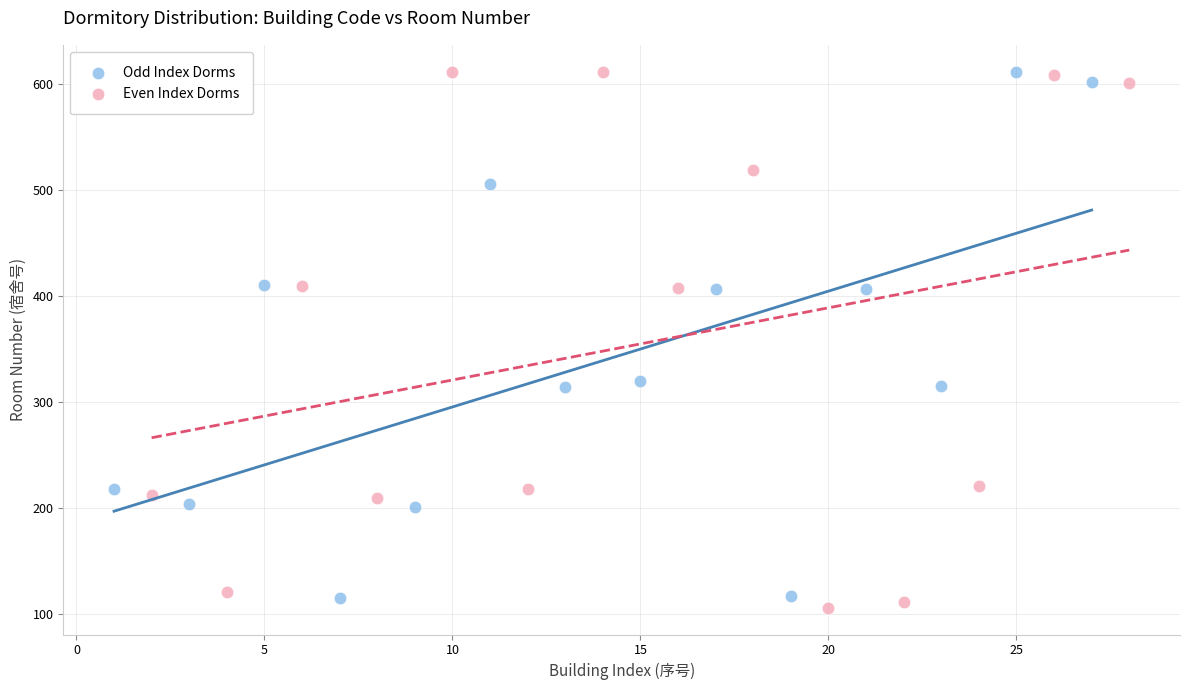

What are all the series names shown in the legend?

Odd Index Dorms, Even Index Dorms